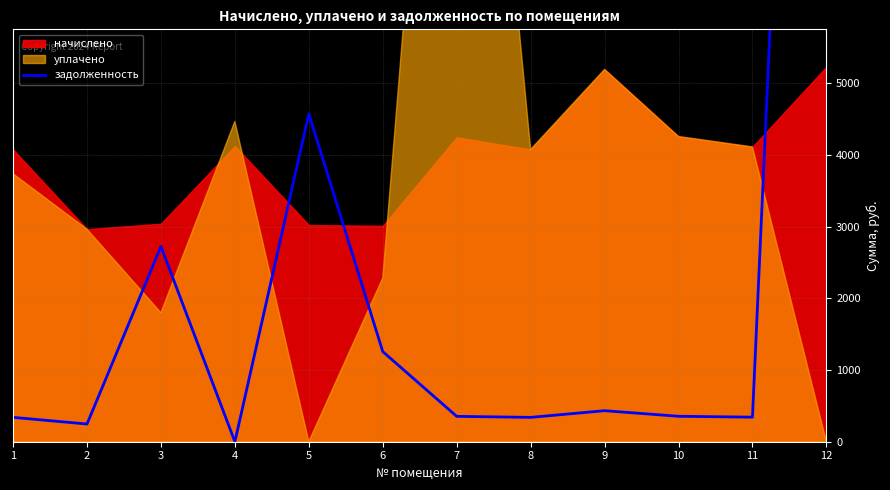

At which category does the data reach its first local valley?

2